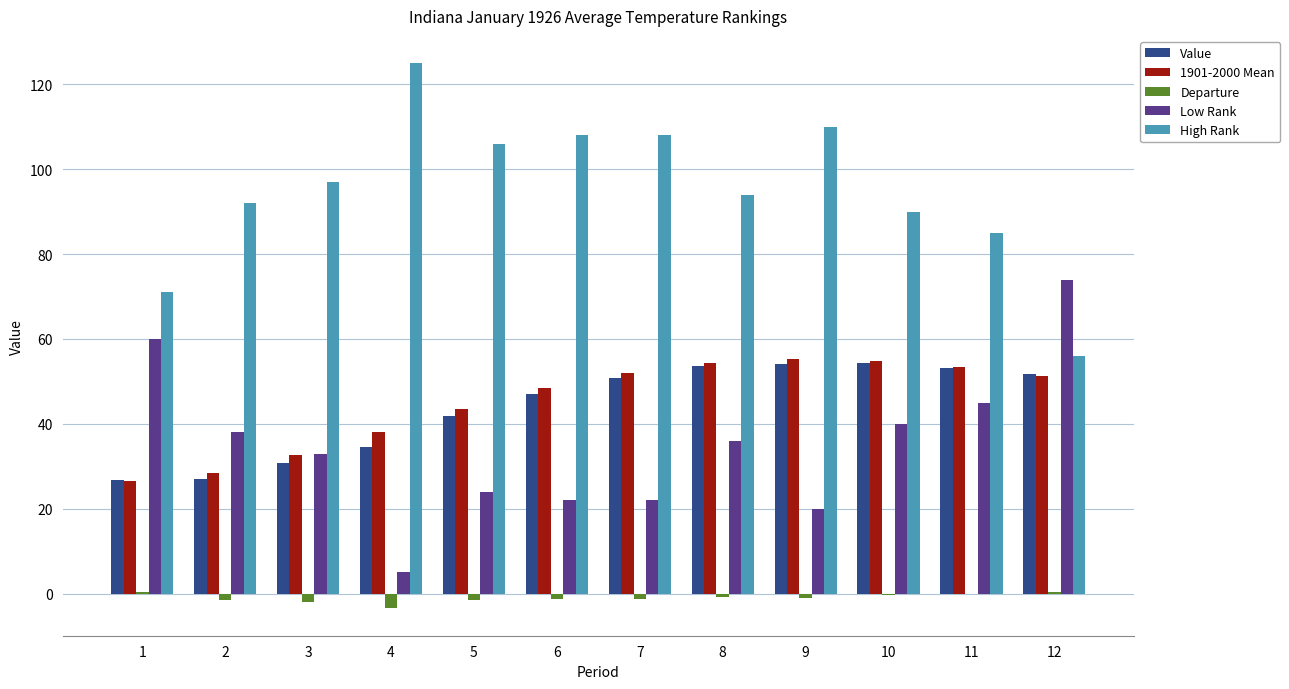

Where does the Departure series first go above -1?

1